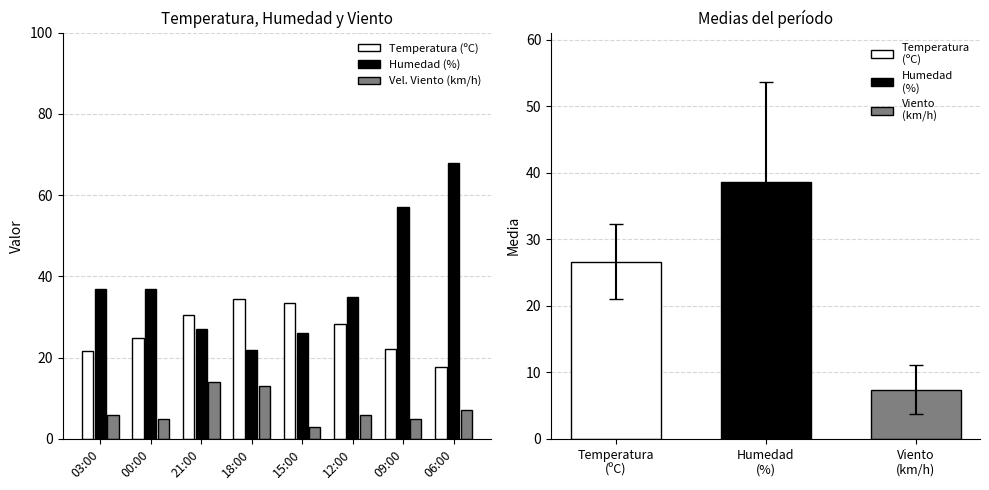

List the series in order of their peak value, lowest first.

Vel. Viento (km/h), Temperatura (ºC), Humedad (%)